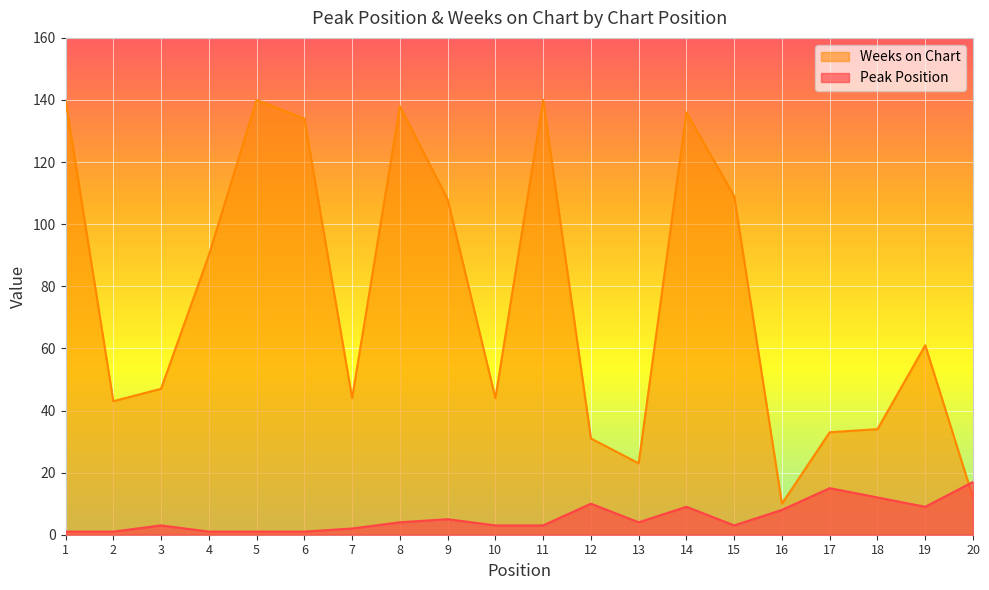

What is the spread (max minus min) of values at 2?

42